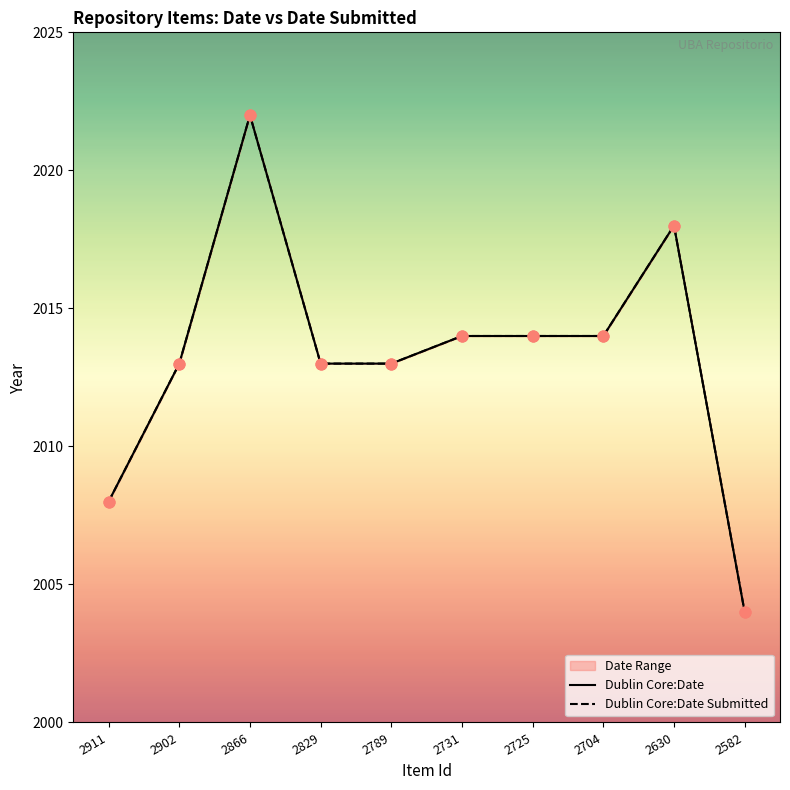

What are all the series names shown in the legend?

Dublin Core:Date, Dublin Core:Date Submitted